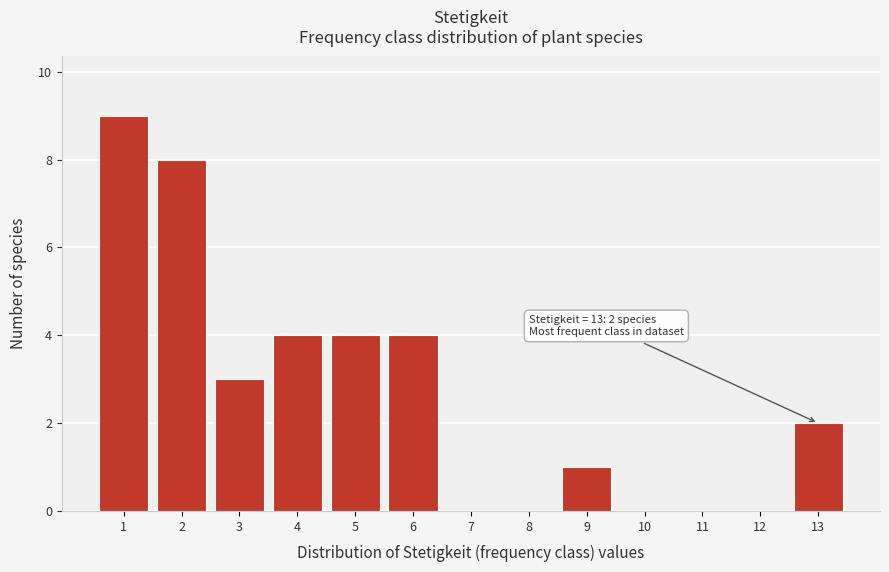

Reading right to left, what are all the values shown in this chart?

13=2	12=0	11=0	10=0	9=1	8=0	7=0	6=4	5=4	4=4	3=3	2=8	1=9